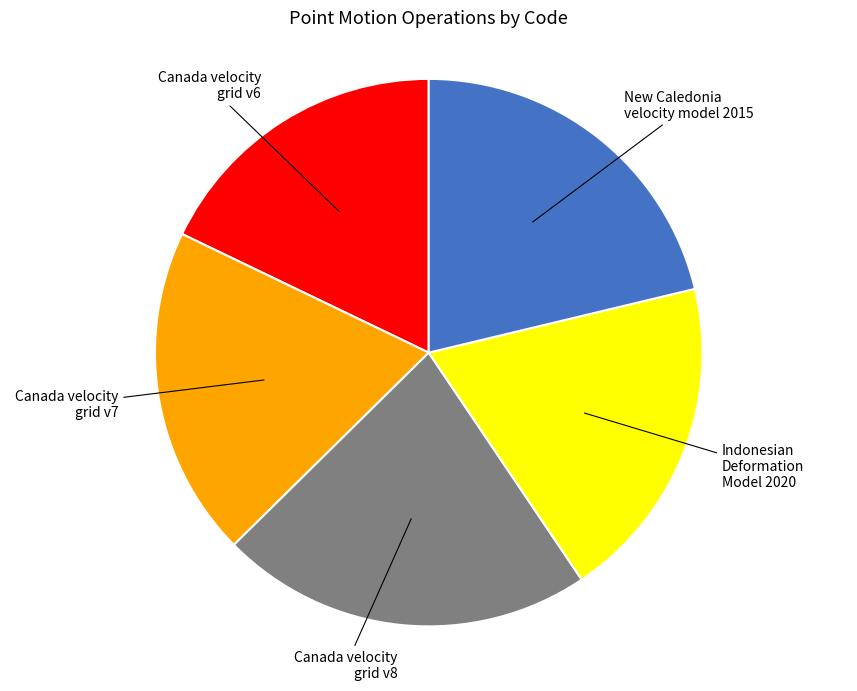

Is there any slice that represents more than half of the pie?

No